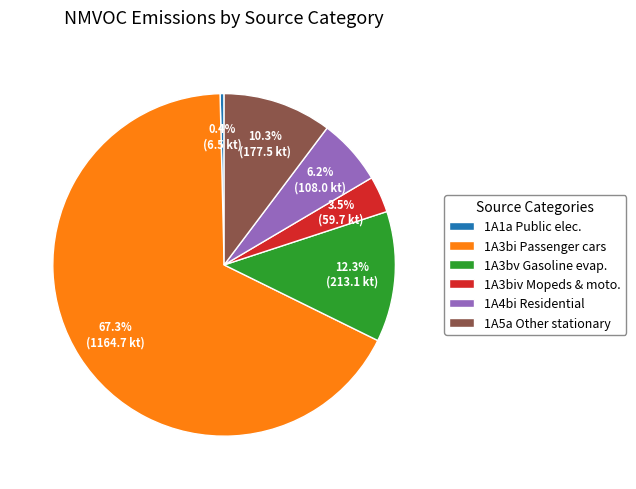

Which category has the smallest portion of the pie?

1A1a Public electricity and heat production